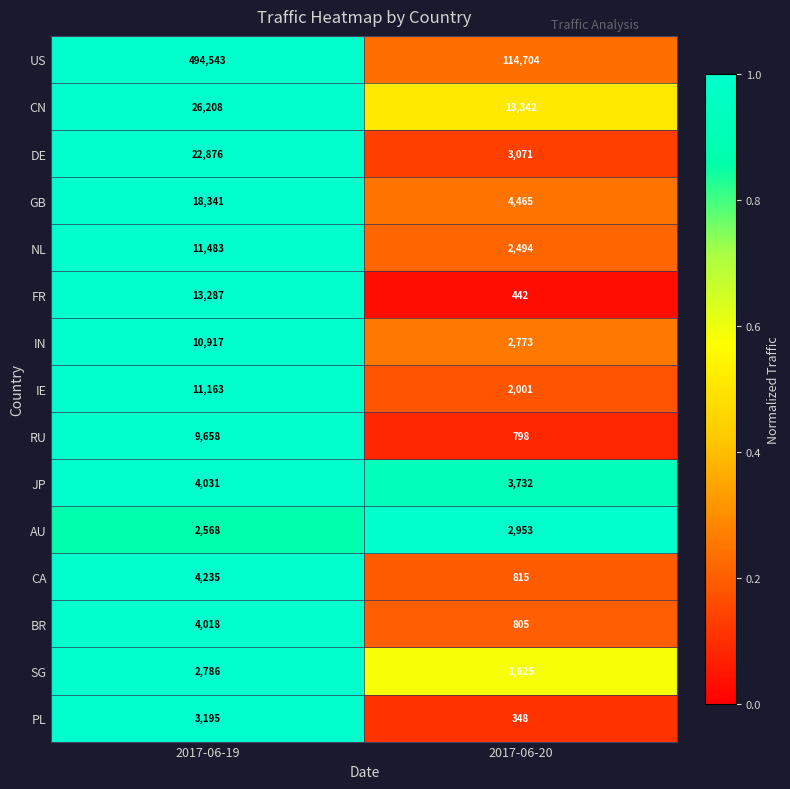

Which series changed the most between 2017-06-19 and 2017-06-20?

US